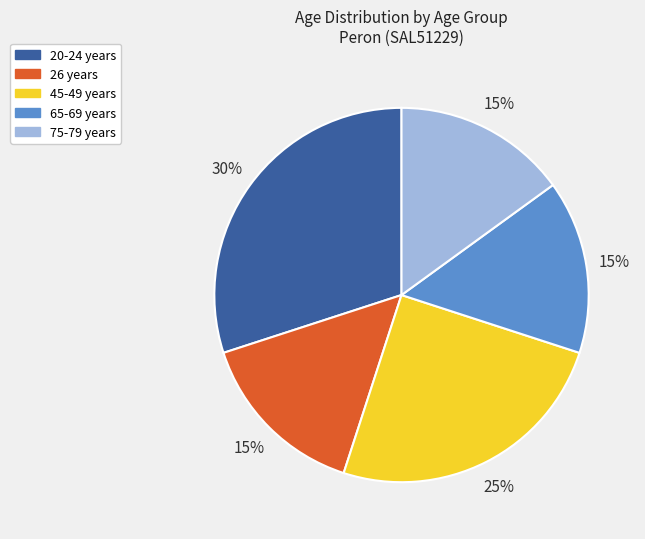

Do 20-24 years and 65-69 years together represent more than half of the pie?

No